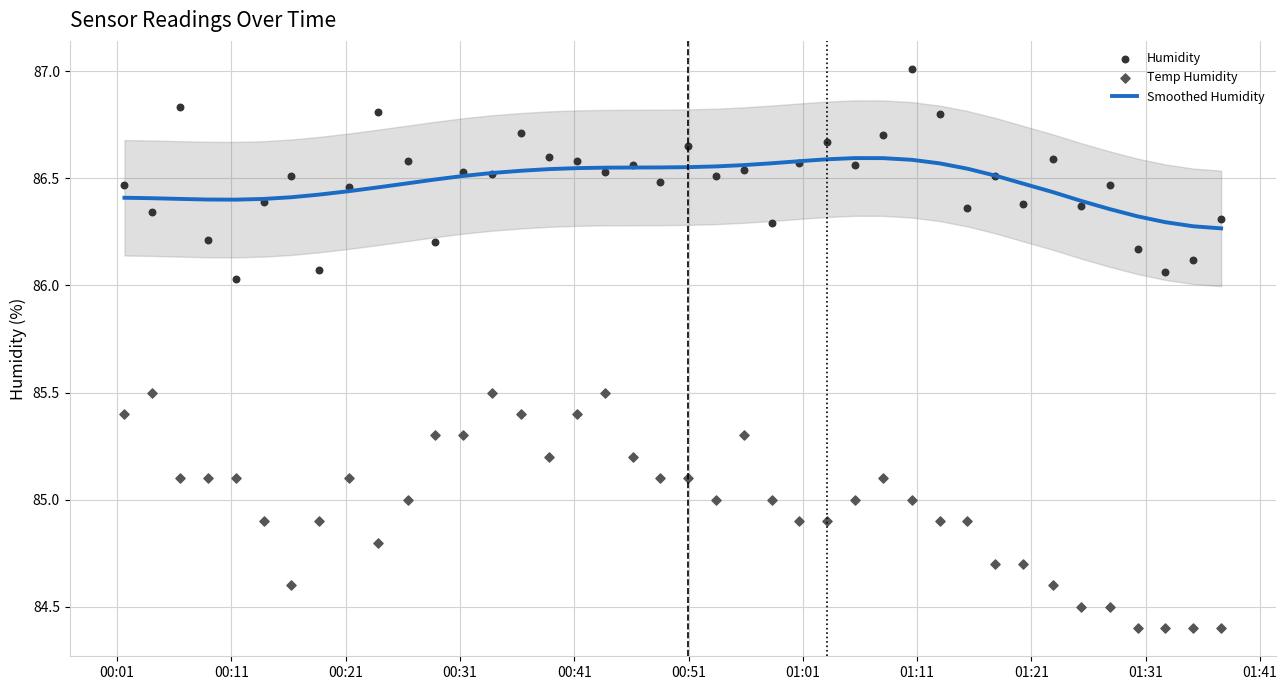

Which series has the largest Y range (max minus min)?

Temp Humidity